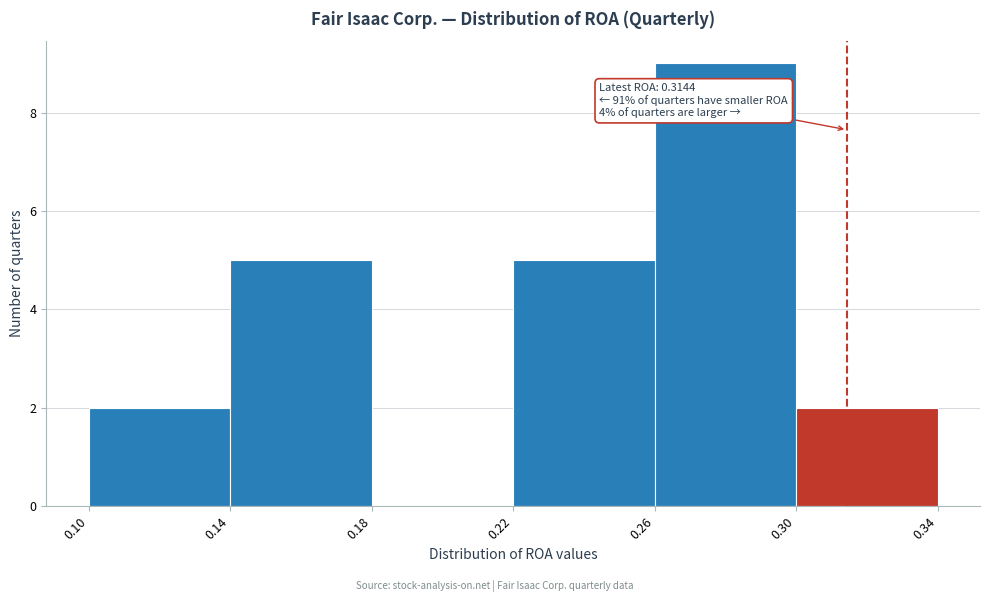

Which range on the x-axis has the tallest bar?

0.26 to 0.30